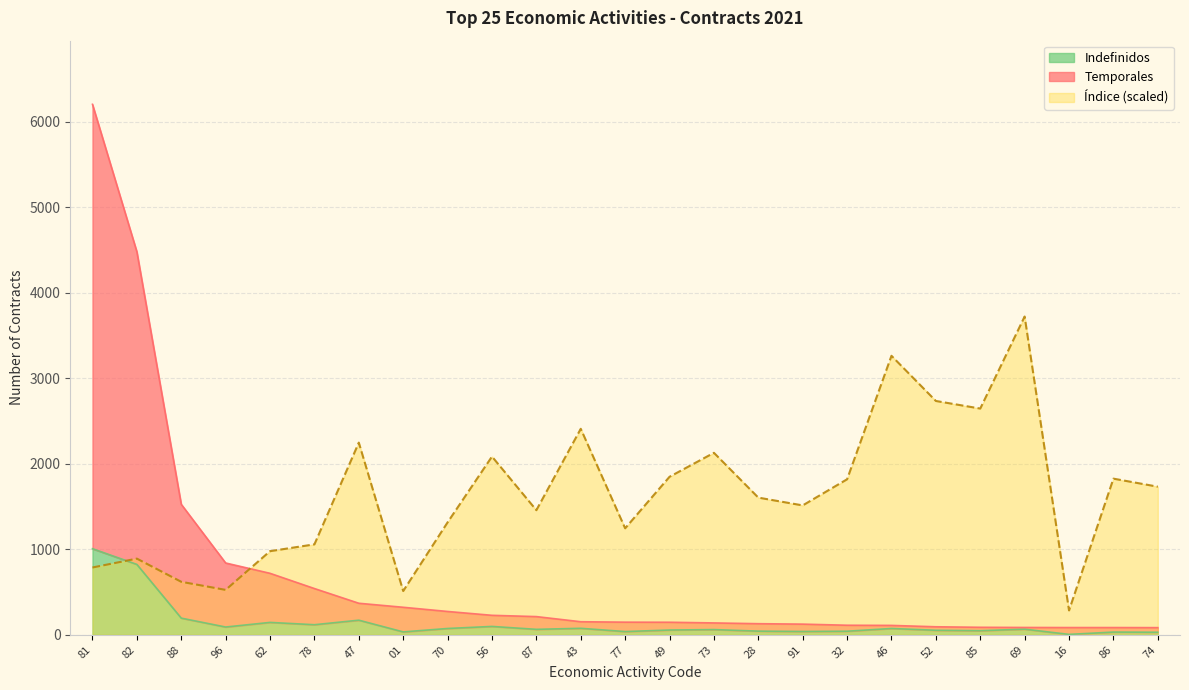

What is the greatest value displayed?

6203.0